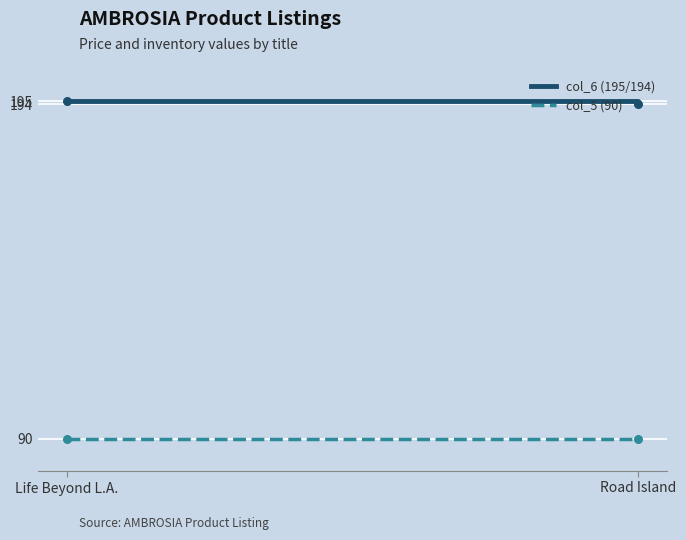

Which series has the largest total across all categories?

col_6 (195/194)